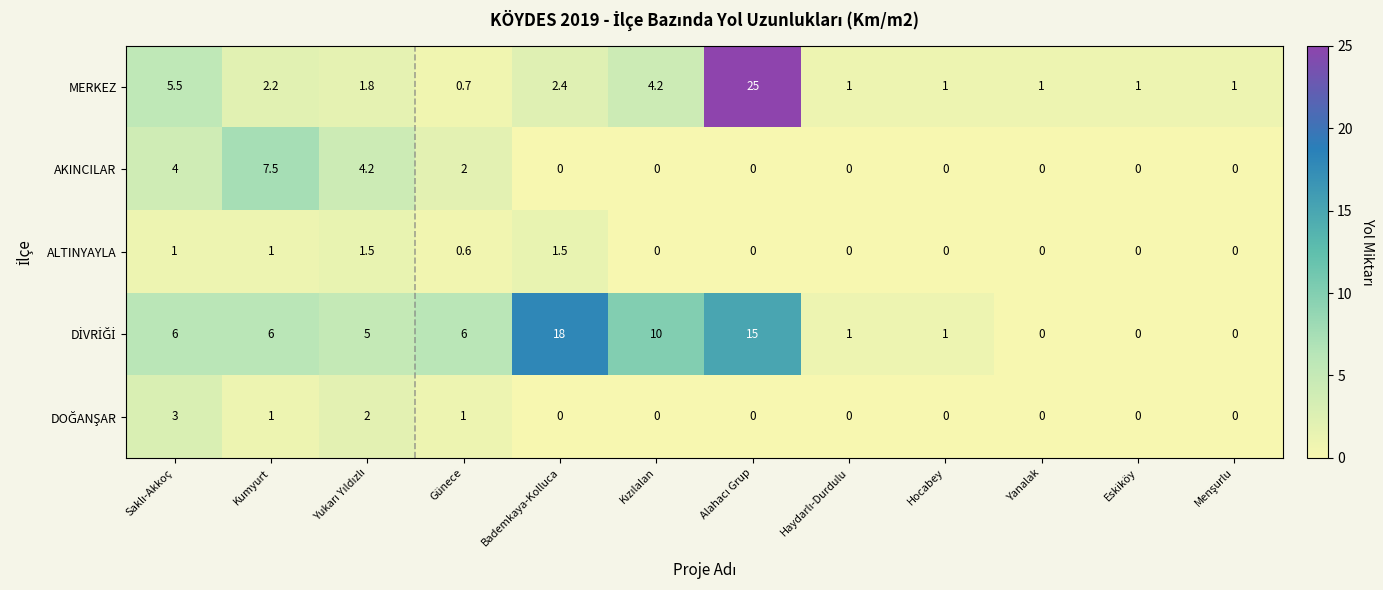

What is the average value of the AKINCILAR series?

1.5